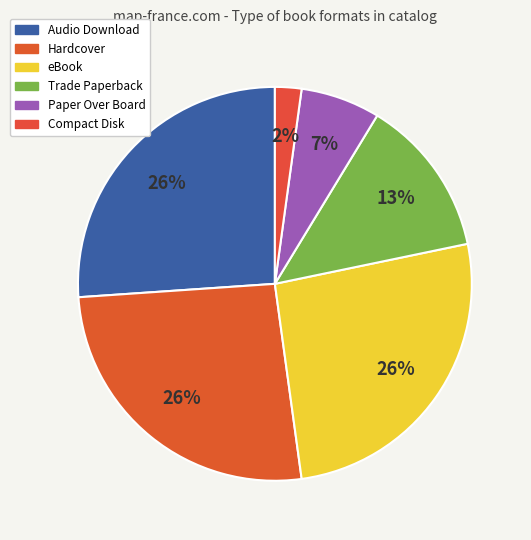

Approximately how many times larger is the value at Compact Disk compared to Paper Over Board?

0.3